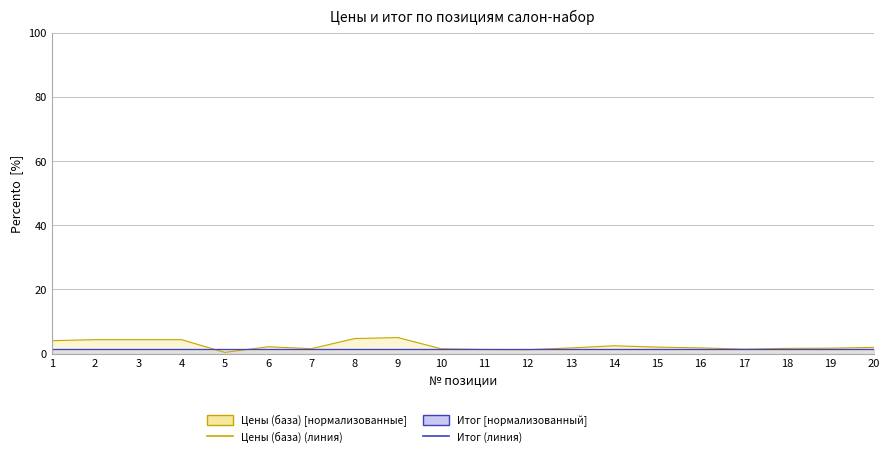

What is the approximate value of Итог линия at 4?

1.5